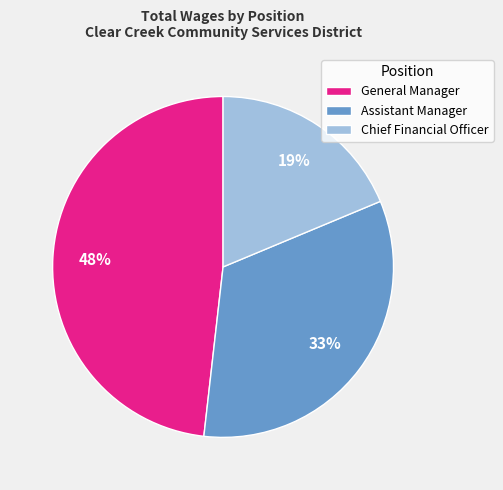

To the nearest percent, what is the difference between the Assistant Manager and Chief Financial Officer slice percentages?

14%